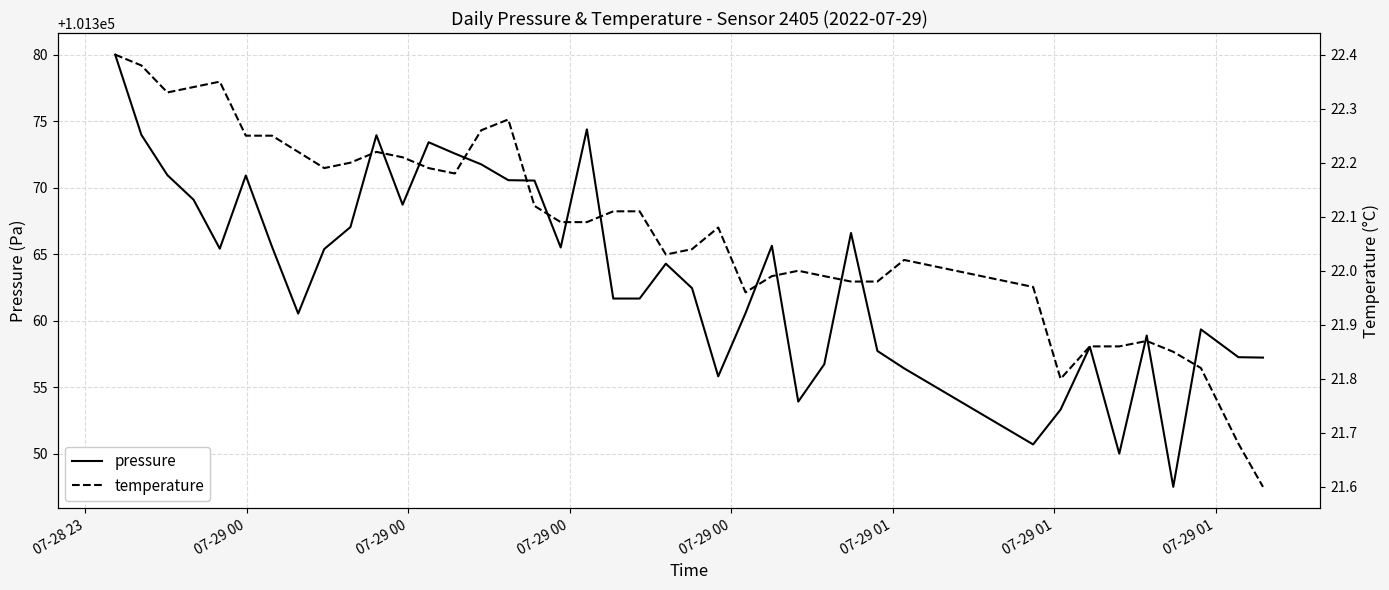

What is the average value of the temperature series?

22.1